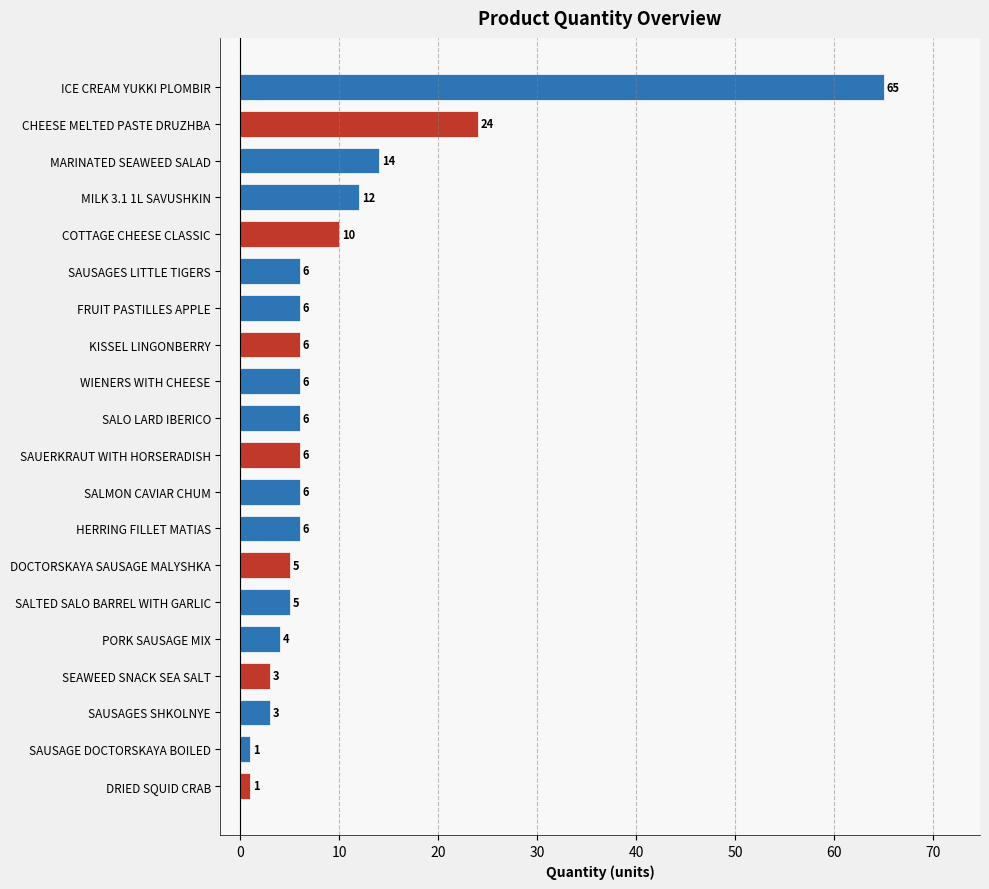

What is the average value?

10